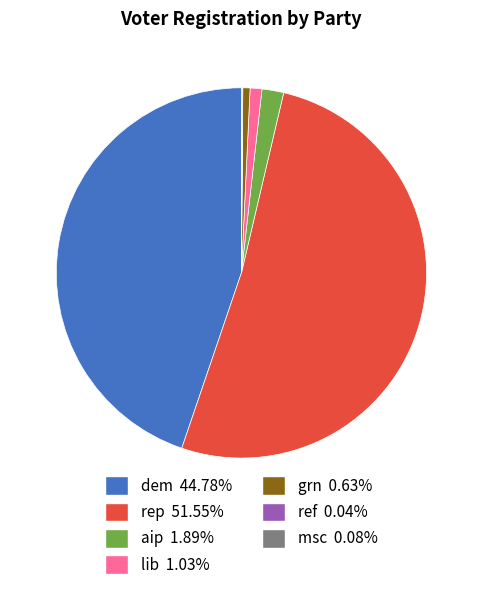

Approximately how many times larger is the value at aip 1.89% compared to grn 0.63%?

3.0